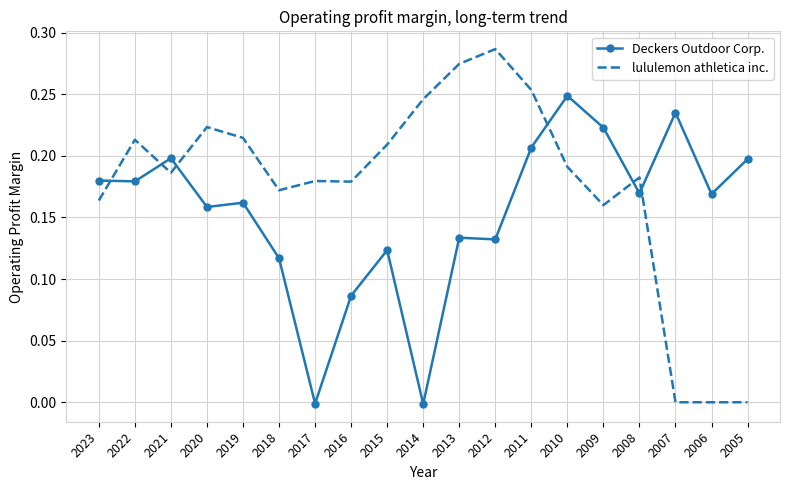

Which category has the highest value in the lululemon athletica inc. series?

2012